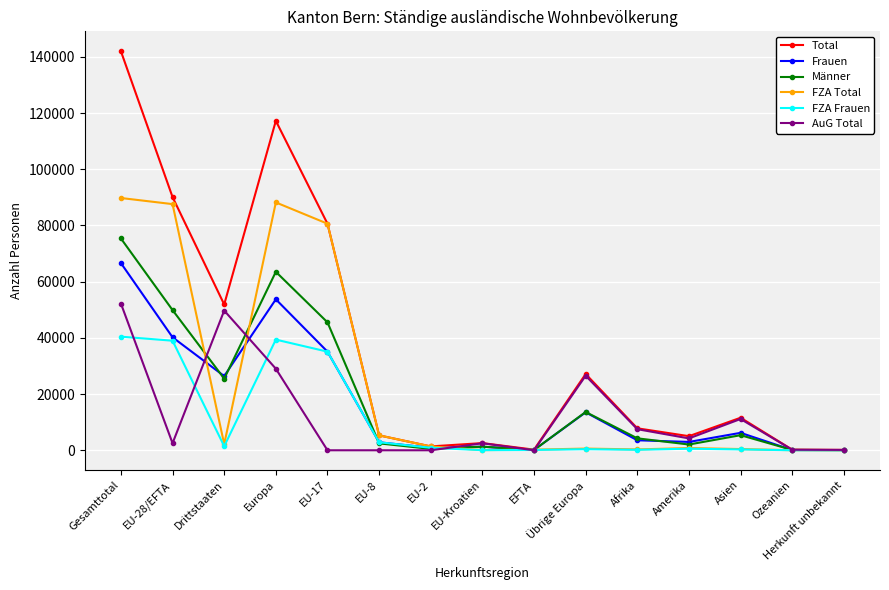

Which category has the highest value across all series?

Gesamttotal